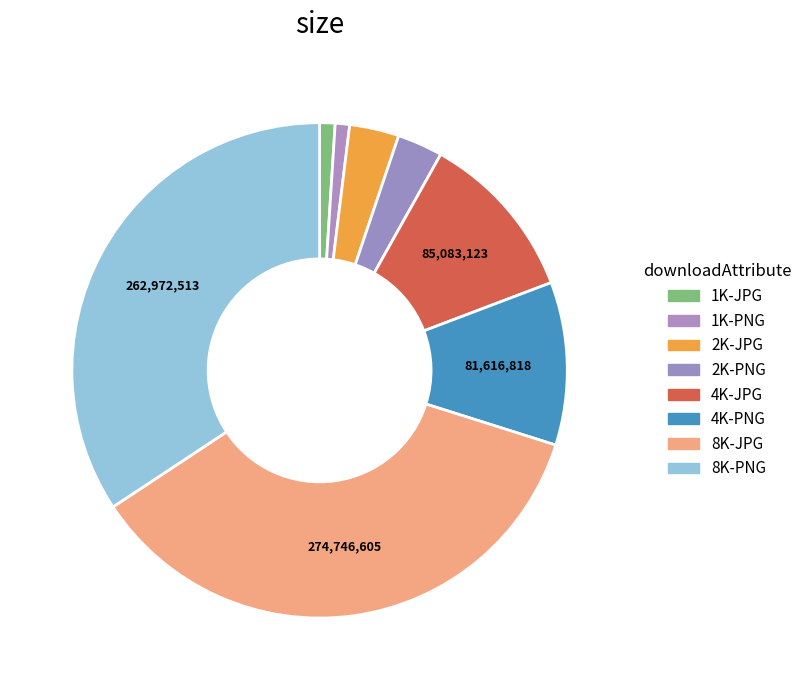

Does any single category account for the majority?

No